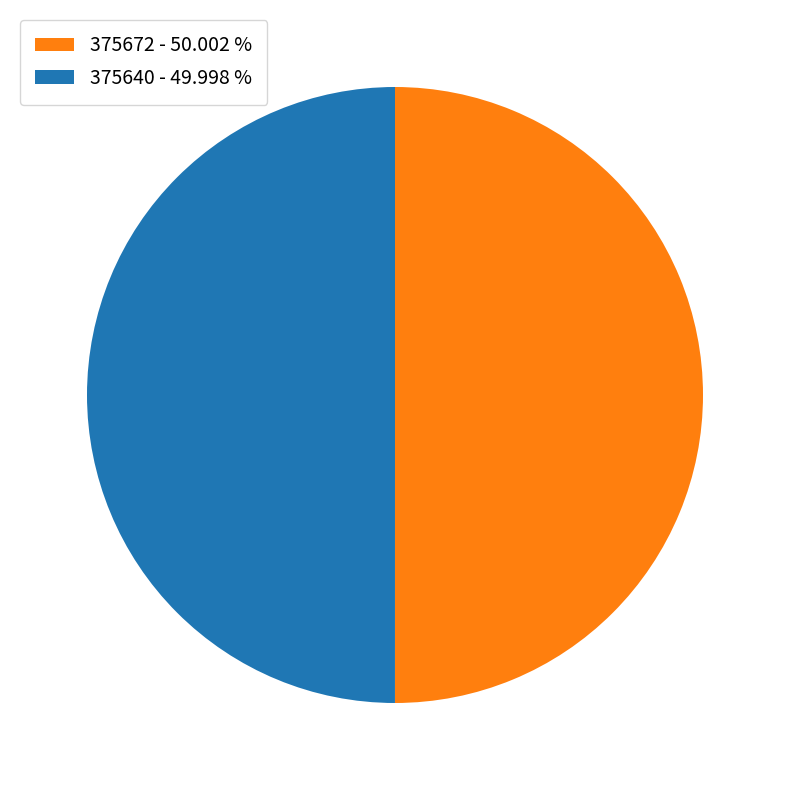

Approximately how many times larger is the value at 375672 - 50.002 % compared to 375640 - 49.998 %?

1.0